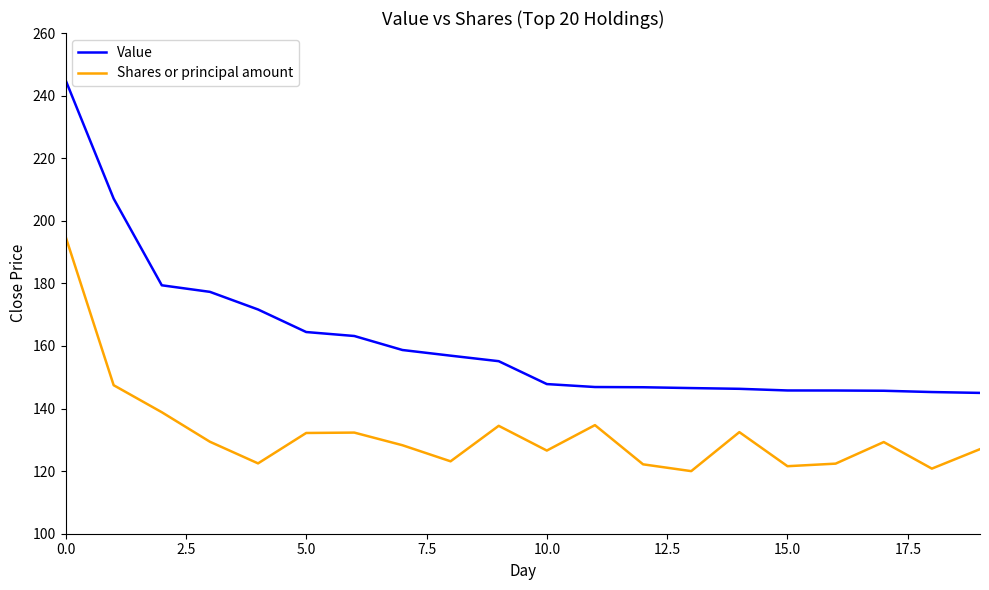

What is the difference between the maximum and minimum values in the Shares or principal amount series?

75.0